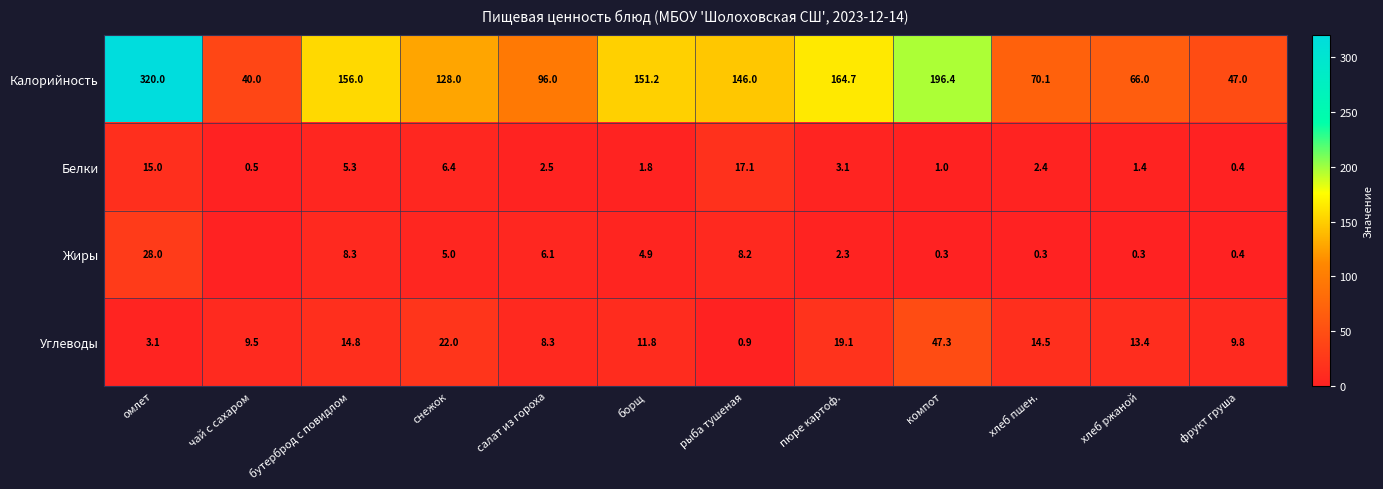

How many values in the Углеводы series exceed 13?

6